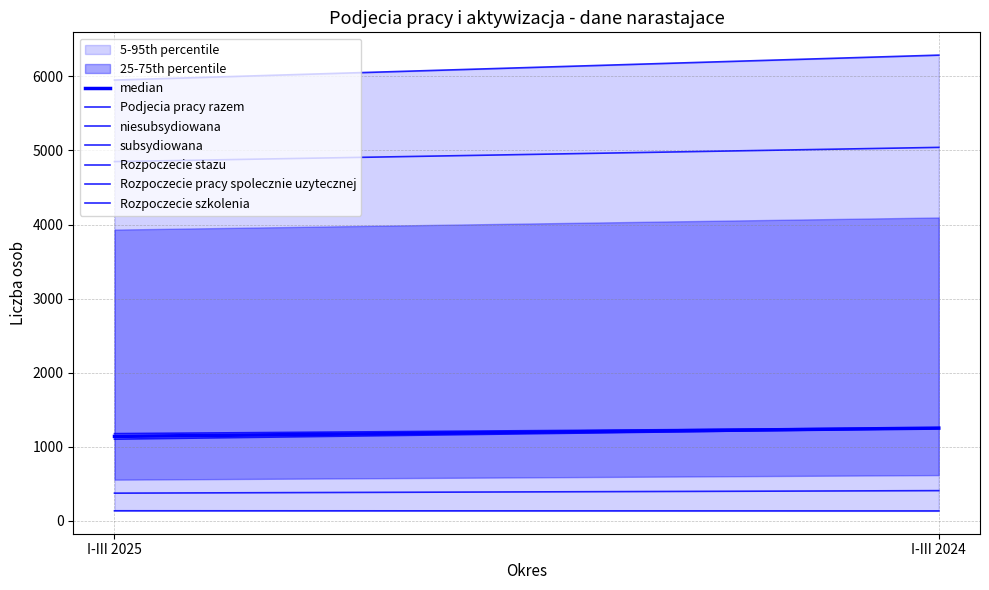

At which label does niesubsydiowana reach its peak?

I-III 2024